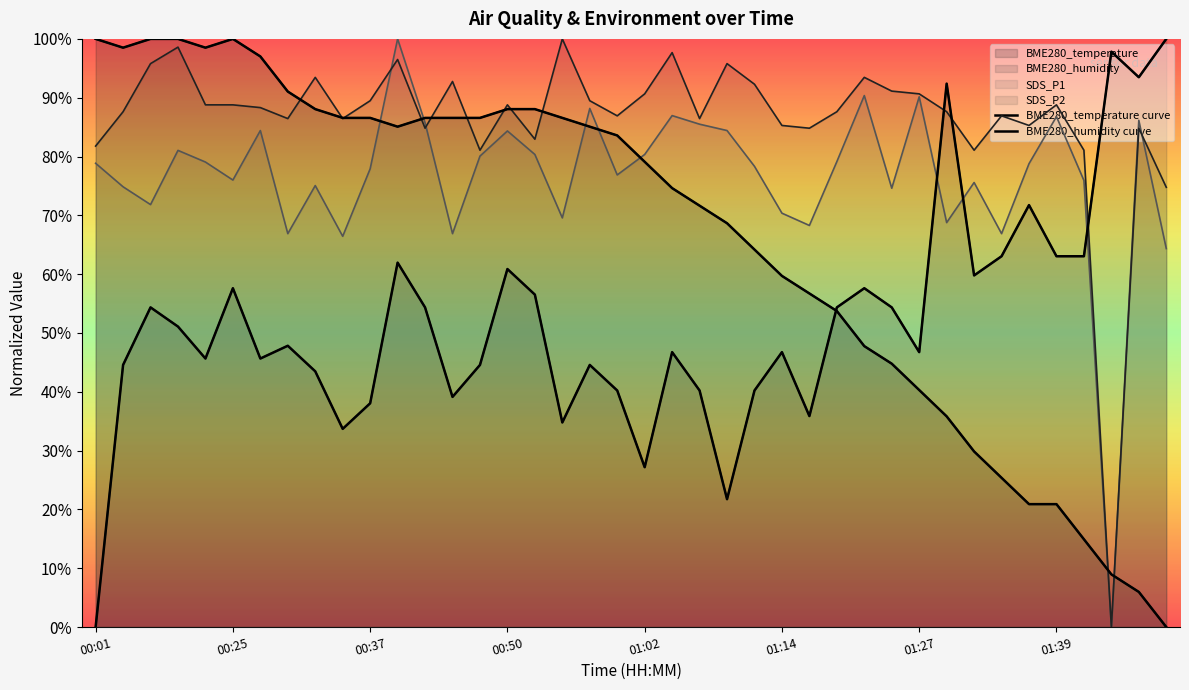

How many categories are shown in the chart?

40